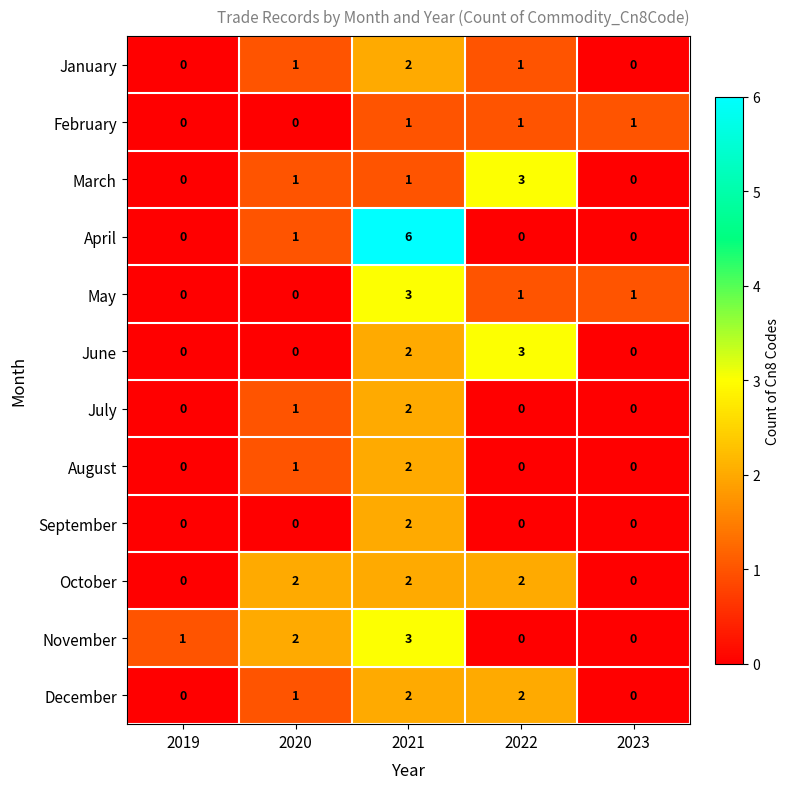

Which series has the largest total across all categories?

April